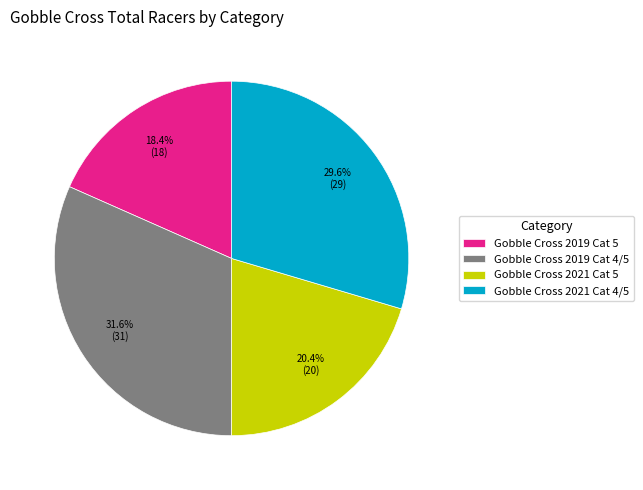

Which slice is the largest?

Gobble Cross 2019 Cat 4/5